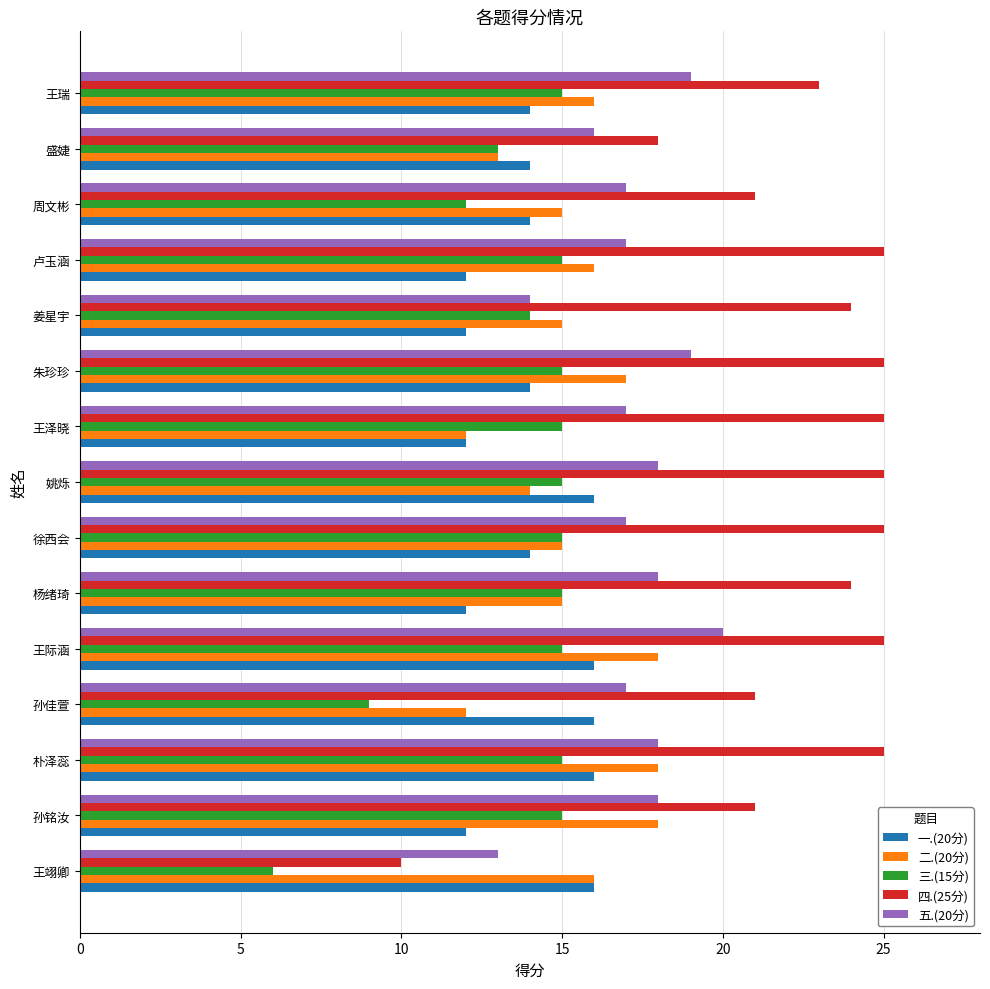

At which label does 四.(25分) reach its minimum?

王翊卿